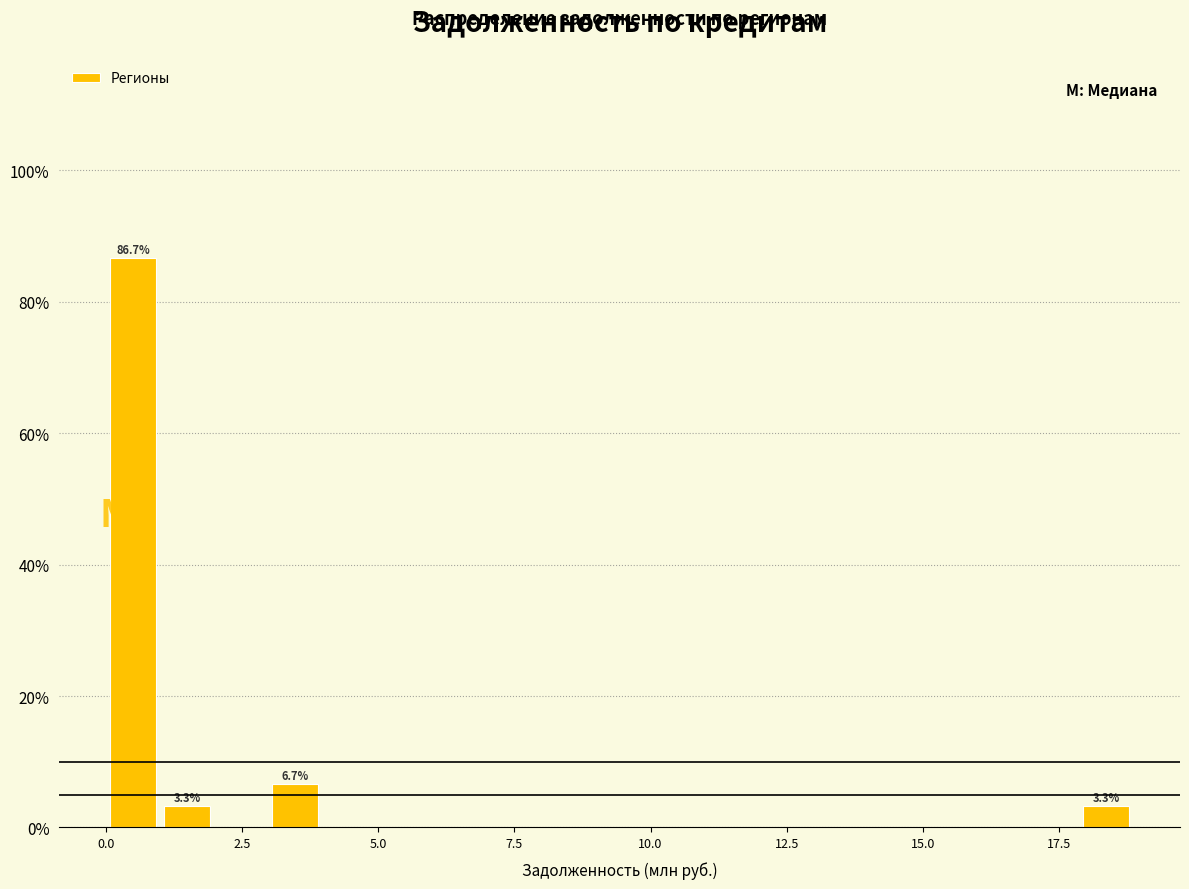

Around what value on the x-axis is the tallest bar? Give the approximate position of its centre, as read against the axis.

0.5